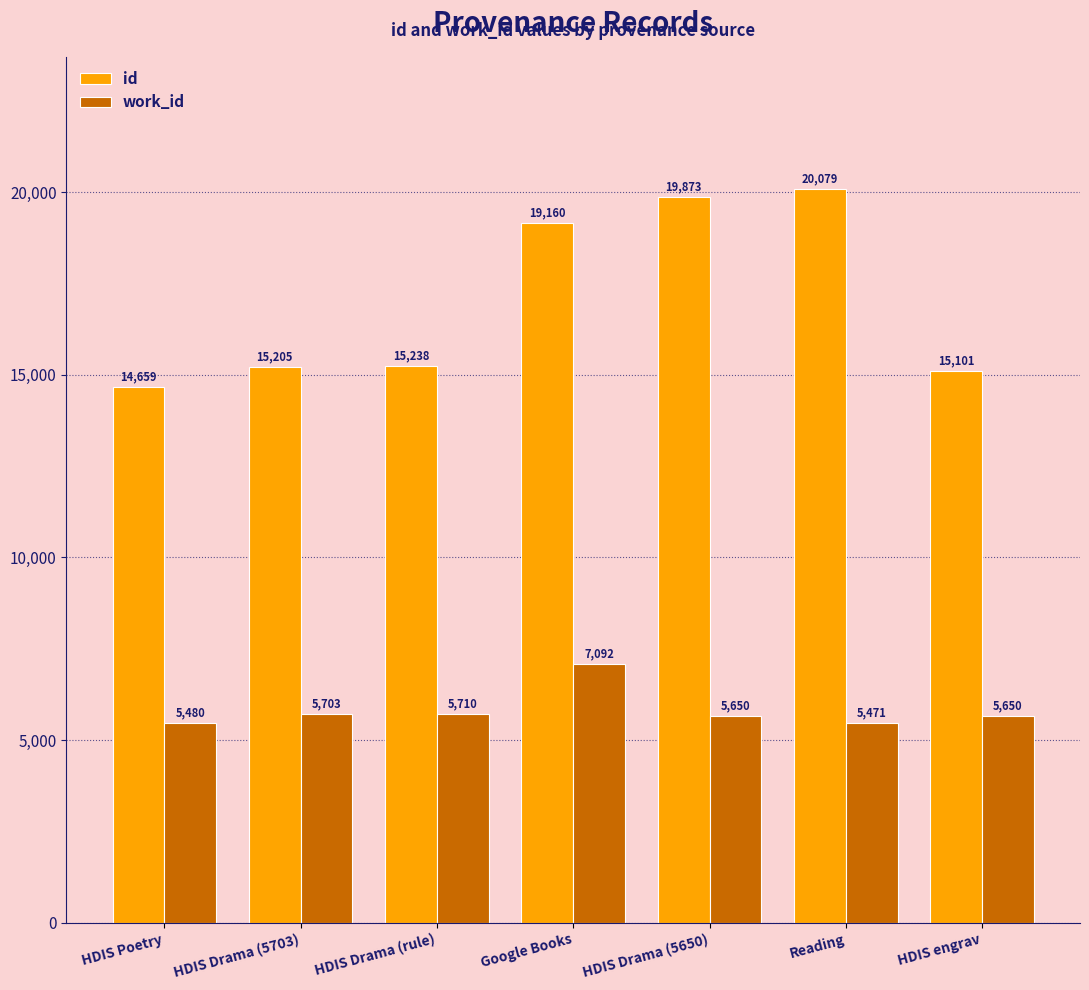

How many data points in id are less than 15238?

3